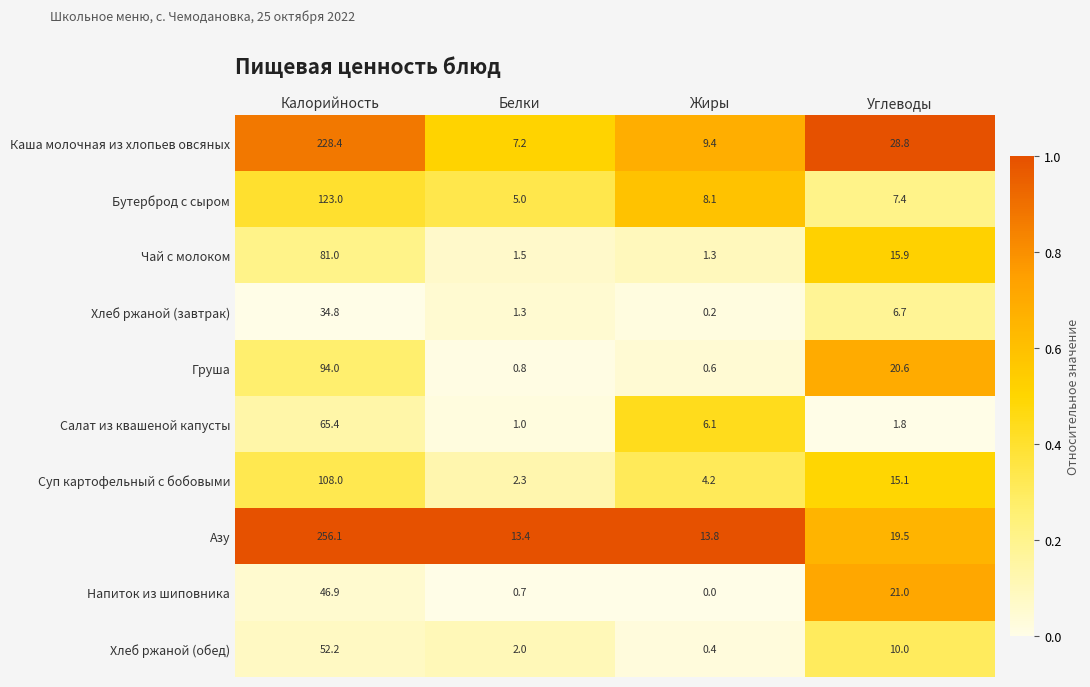

Which series has the largest total across all categories?

Азу